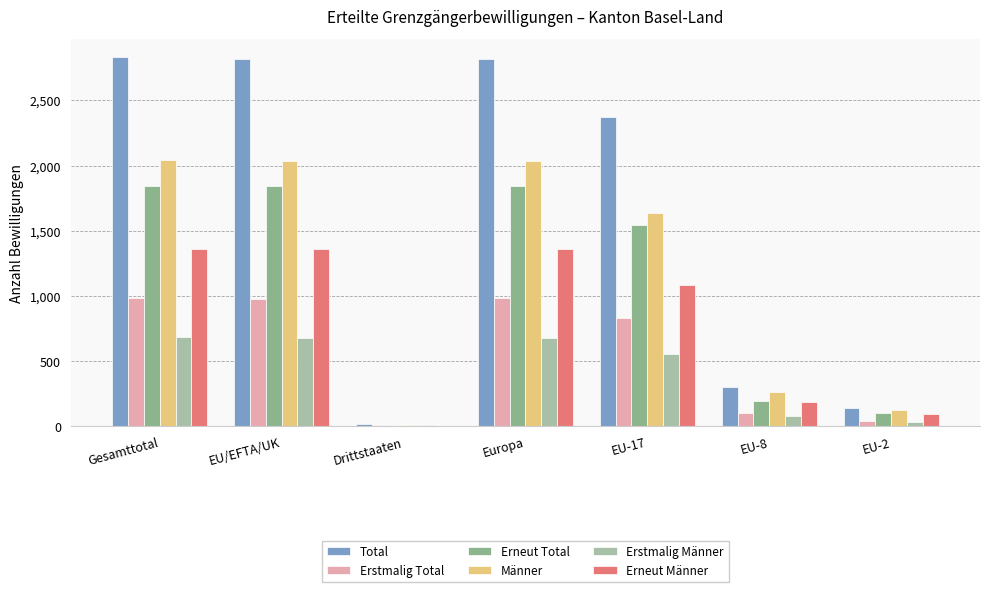

Count the number of categories in the chart.

7